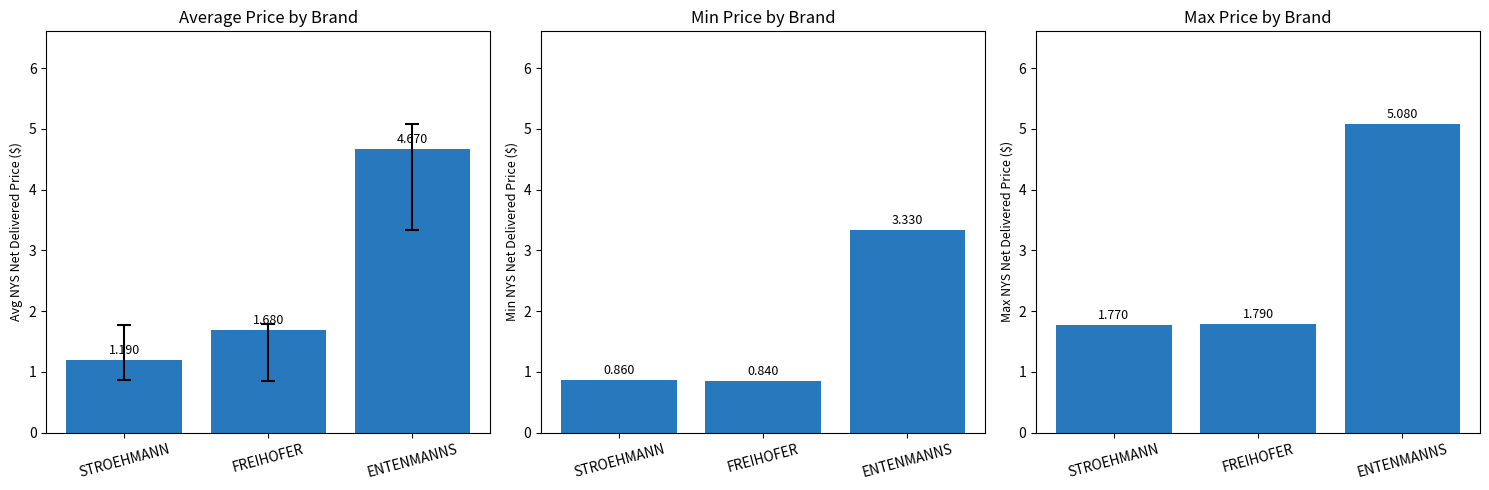

At FREIHOFER, list the series in order from smallest to largest.

Min Price, Average Price, Max Price